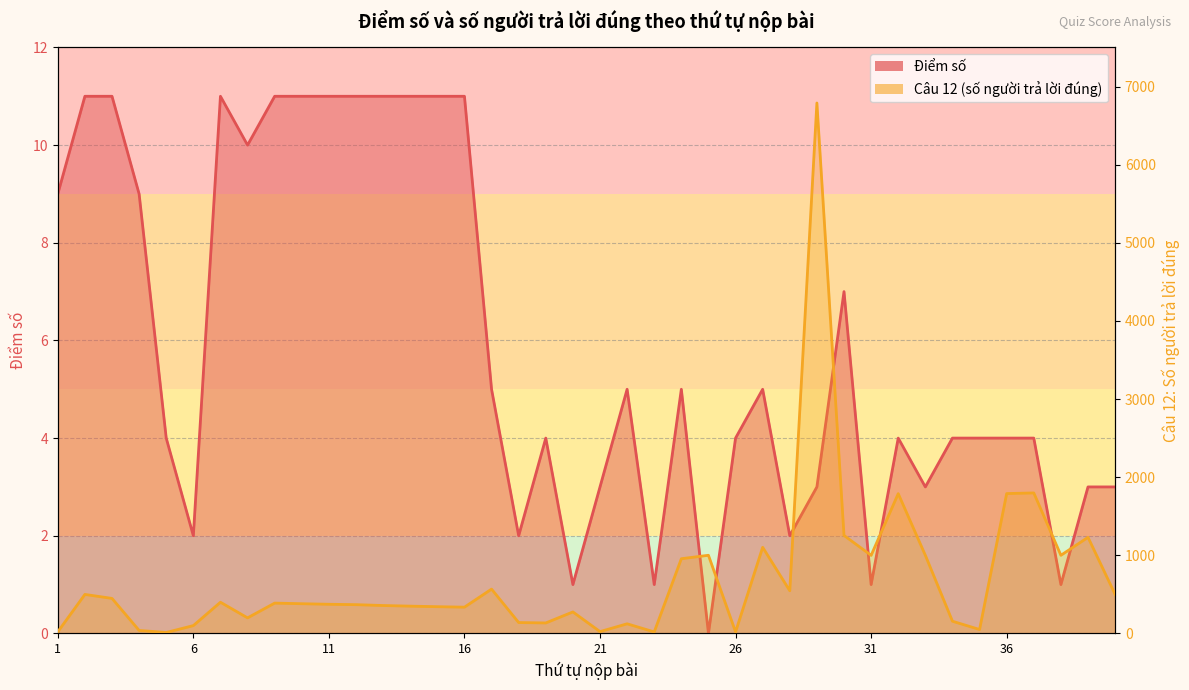

The value of Câu 12 (số người) at 29 is 10152. True or false?

False